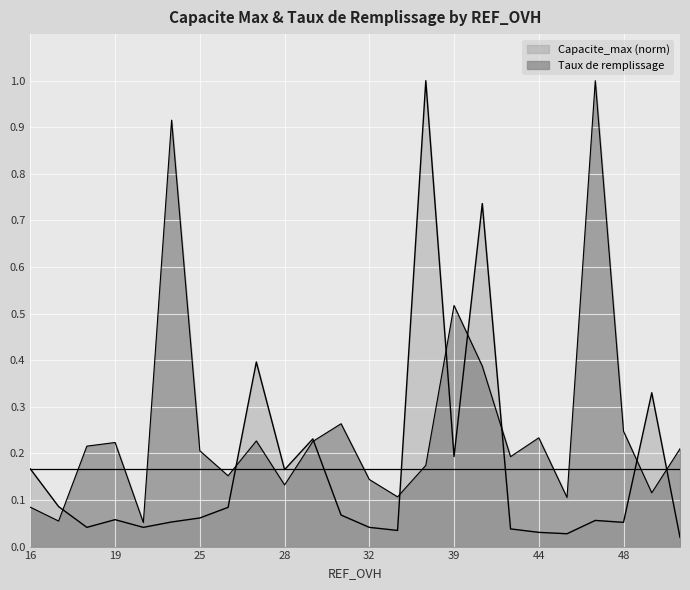

Reading right to left, transcribe all the data shown in this chart.

Capacite_max: 62=0.0	49=0.3	48=0.1	47=0.1	46=0.0	44=0.0	43=0.0	42=0.7	39=0.2	38=1.0	34=0.0	32=0.0	30=0.1	29=0.2	28=0.2	27=0.4	26=0.1	25=0.1	22=0.1	21=0.0	19=0.1	18=0.0	17=0.1	16=0.2
Taux de remplissage: 62=0.2	49=0.1	48=0.2	47=1.0	46=0.1	44=0.2	43=0.2	42=0.4	39=0.5	38=0.2	34=0.1	32=0.1	30=0.3	29=0.2	28=0.1	27=0.2	26=0.2	25=0.2	22=0.9	21=0.1	19=0.2	18=0.2	17=0.1	16=0.1